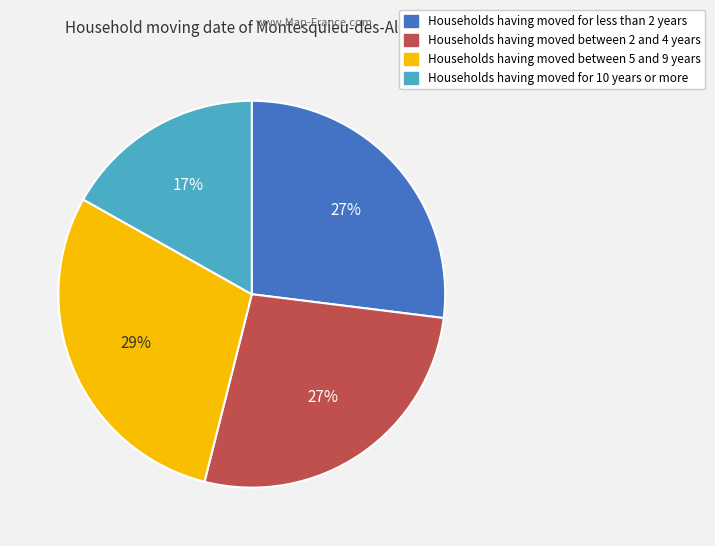

Count the number of slices in the pie.

4